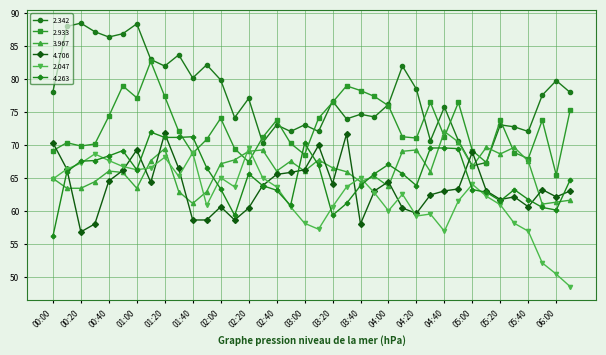

After their last crossing, which series has the higher values: 3.967 or 2.047?

3.967